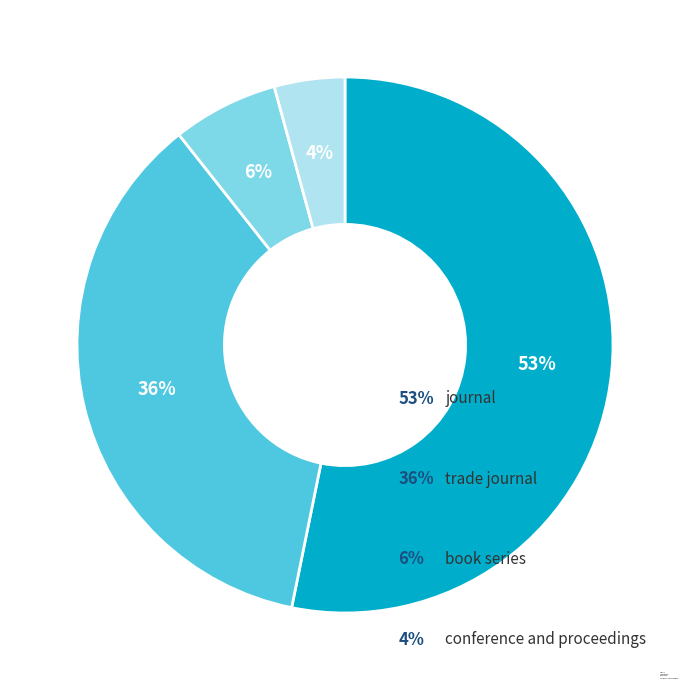

To the nearest percent, what is the combined percentage of conference and proceedings and journal?

57%